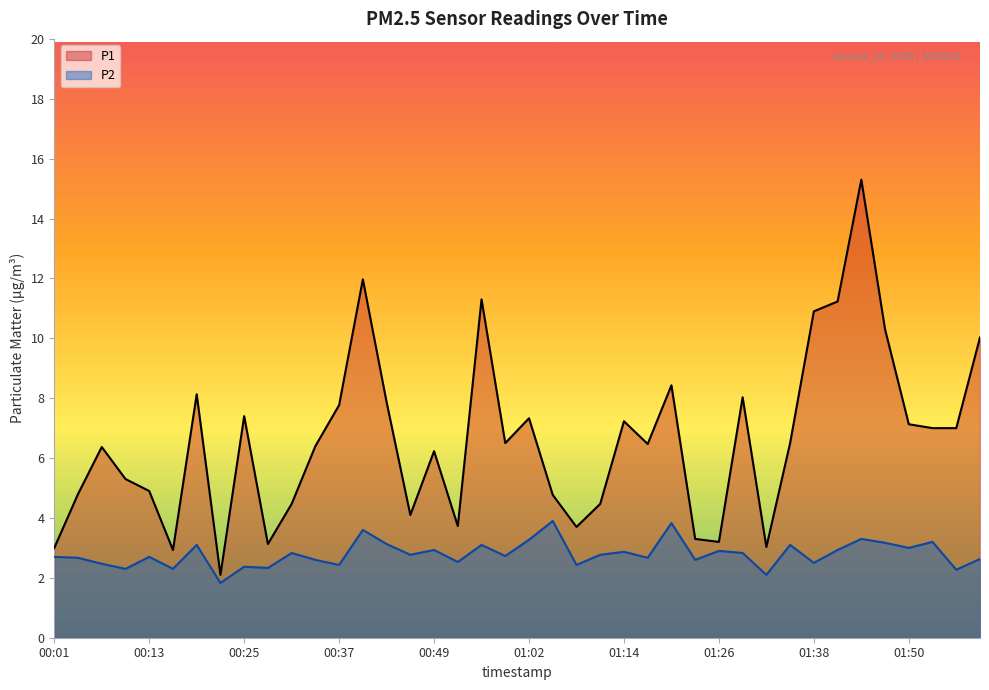

Where is P2 nearest to the value 2?

01:32